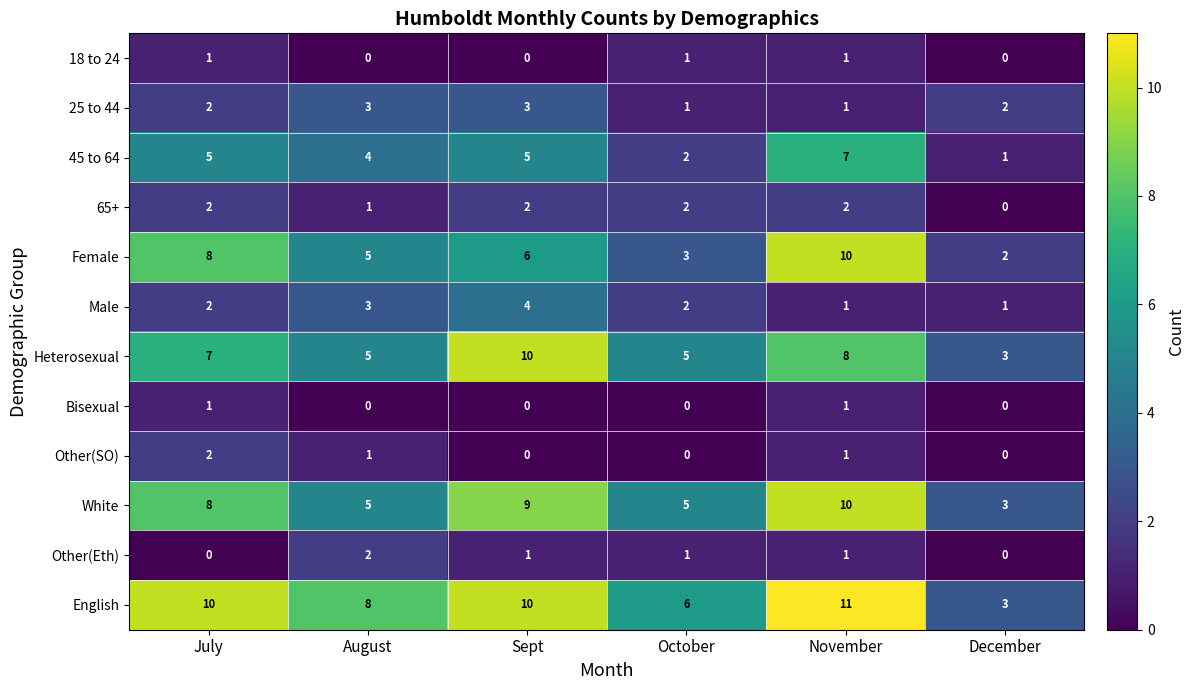

What is the difference between the 45 to 64 values at October and Sept?

3